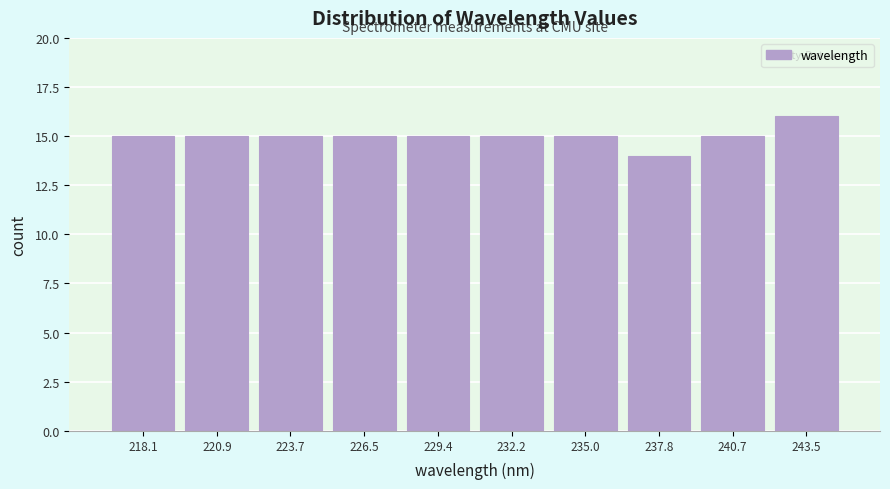

Reading left to right, extract all data points from this chart.

218.1=15	220.9=15	223.7=15	226.5=15	229.4=15	232.2=15	235.0=15	237.8=14	240.7=15	243.5=16